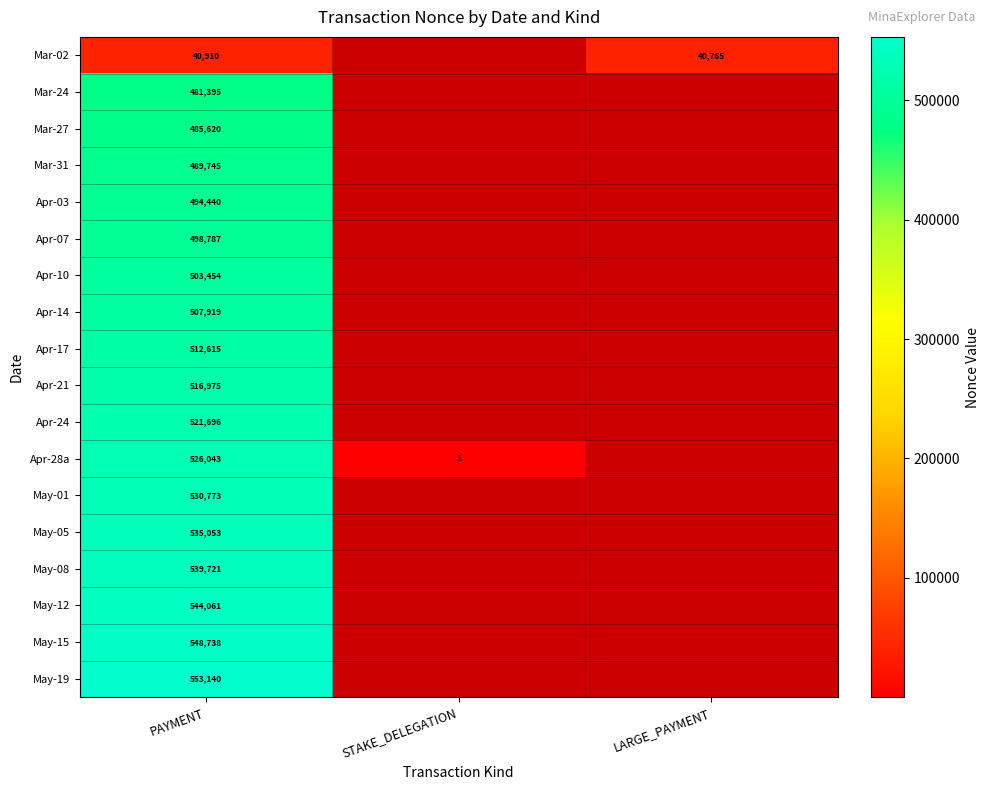

What is the spread (max minus min) of values at PAYMENT?

512230